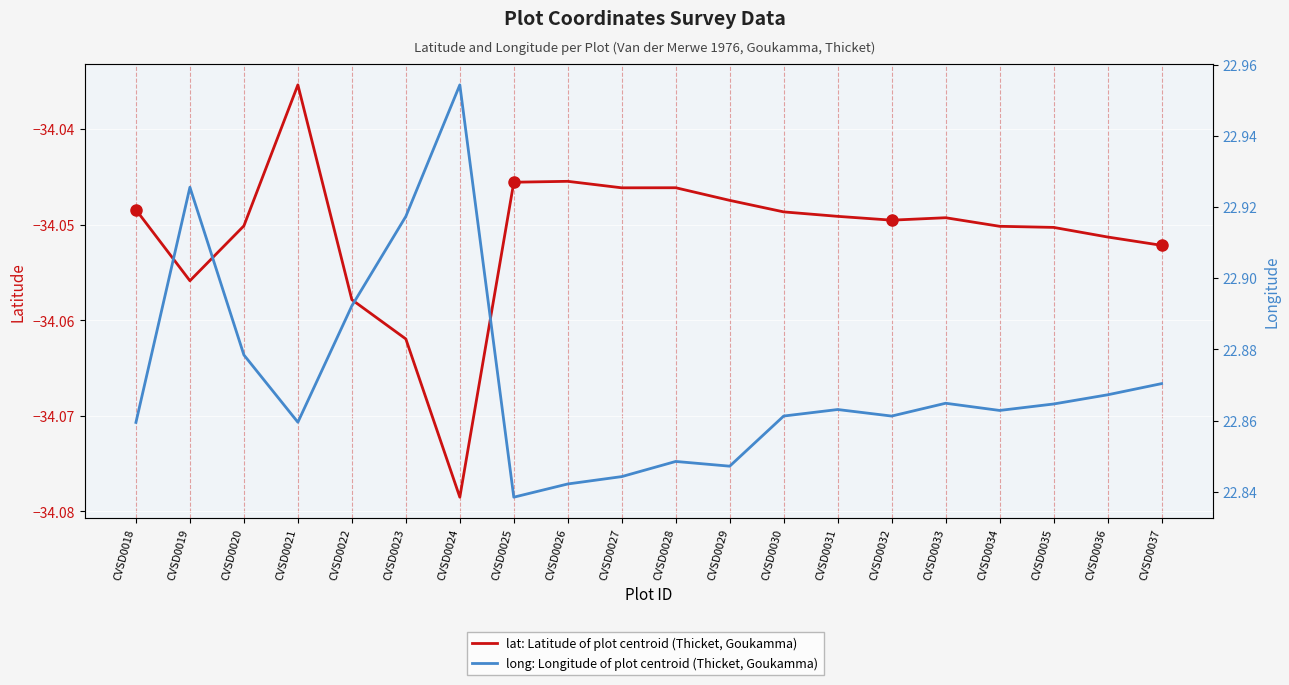

True or false: long and lat intersect in this chart.

False